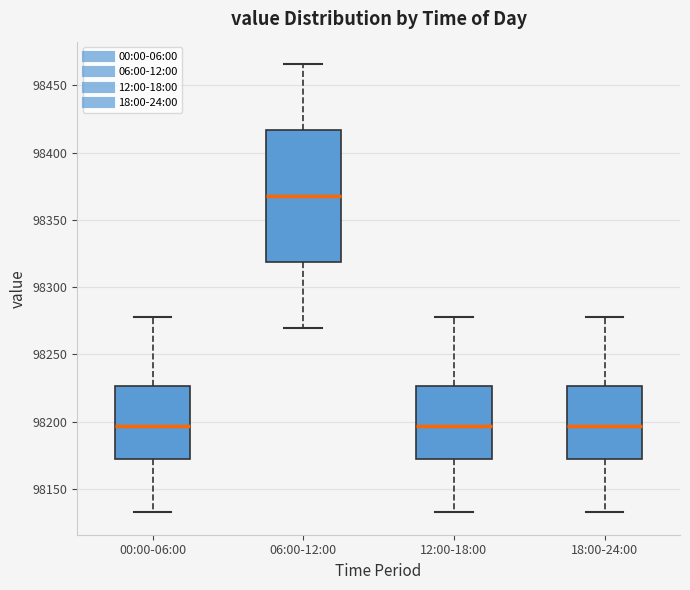

Comparing the boxes themselves (not the whiskers), which one is the tallest?

06:00-12:00